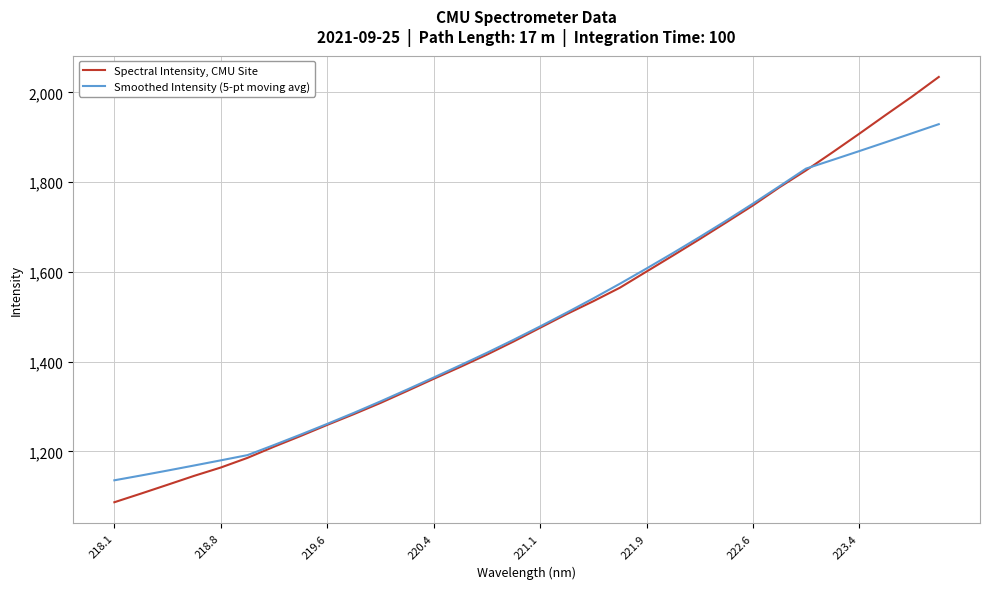

Which series has the largest range (max minus min)?

Spectral Intensity, CMU Site